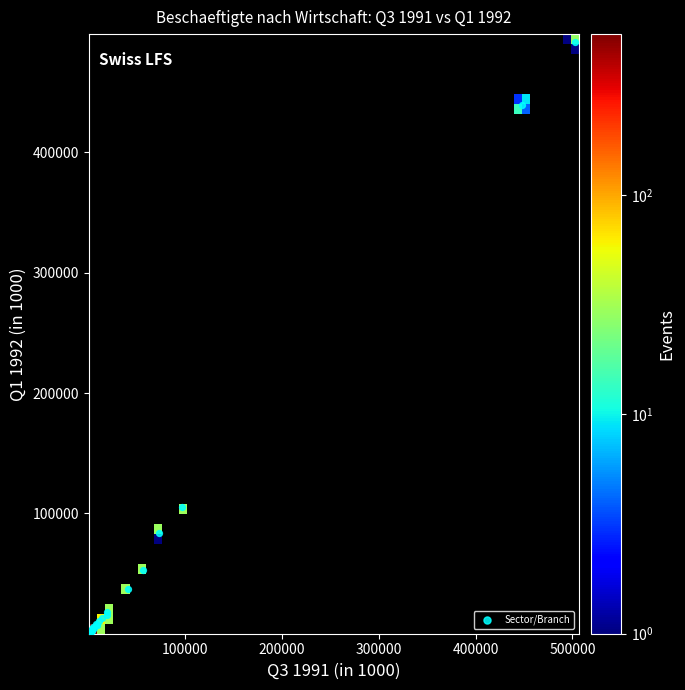

What Y value in the scatter plot is closest to 246109?

104979.9